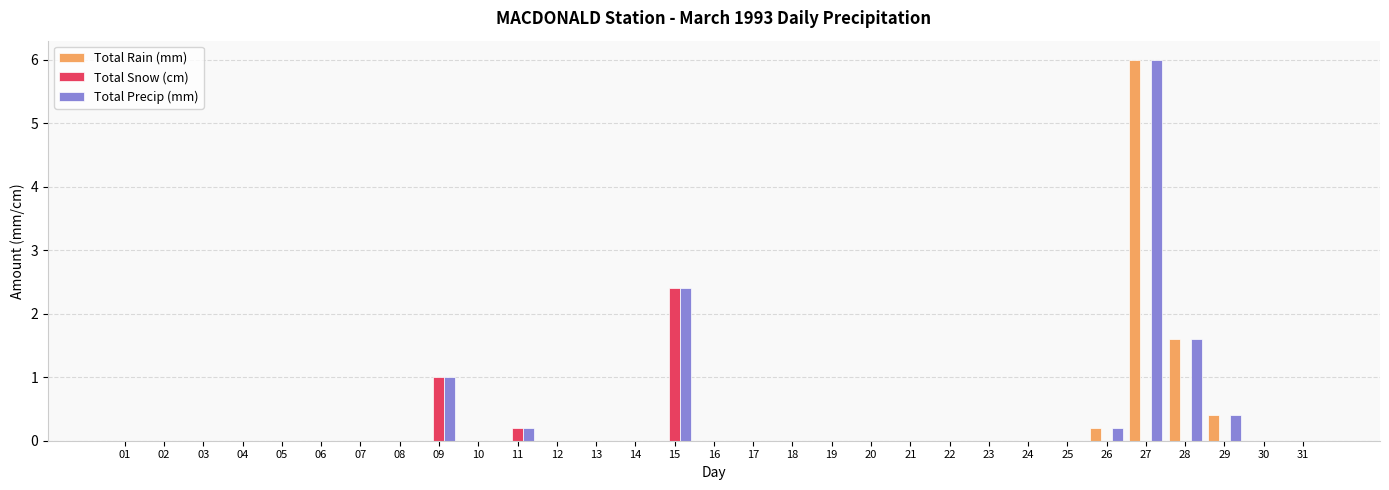

Reading left to right, transcribe all the data shown in this chart.

Total Rain (mm): 01=0.0	02=0.0	03=0.0	04=0.0	05=0.0	06=0.0	07=0.0	08=0.0	09=0.0	10=0.0	11=0.0	12=0.0	13=0.0	14=0.0	15=0.0	16=0.0	17=0.0	18=0.0	19=0.0	20=0.0	21=0.0	22=0.0	23=0.0	24=0.0	25=0.0	26=0.2	27=6.0	28=1.6	29=0.4	30=0.0	31=0.0
Total Snow (cm): 01=0.0	02=0.0	03=0.0	04=0.0	05=0.0	06=0.0	07=0.0	08=0.0	09=1.0	10=0.0	11=0.2	12=0.0	13=0.0	14=0.0	15=2.4	16=0.0	17=0.0	18=0.0	19=0.0	20=0.0	21=0.0	22=0.0	23=0.0	24=0.0	25=0.0	26=0.0	27=0.0	28=0.0	29=0.0	30=0.0	31=0.0
Total Precip (mm): 01=0.0	02=0.0	03=0.0	04=0.0	05=0.0	06=0.0	07=0.0	08=0.0	09=1.0	10=0.0	11=0.2	12=0.0	13=0.0	14=0.0	15=2.4	16=0.0	17=0.0	18=0.0	19=0.0	20=0.0	21=0.0	22=0.0	23=0.0	24=0.0	25=0.0	26=0.2	27=6.0	28=1.6	29=0.4	30=0.0	31=0.0